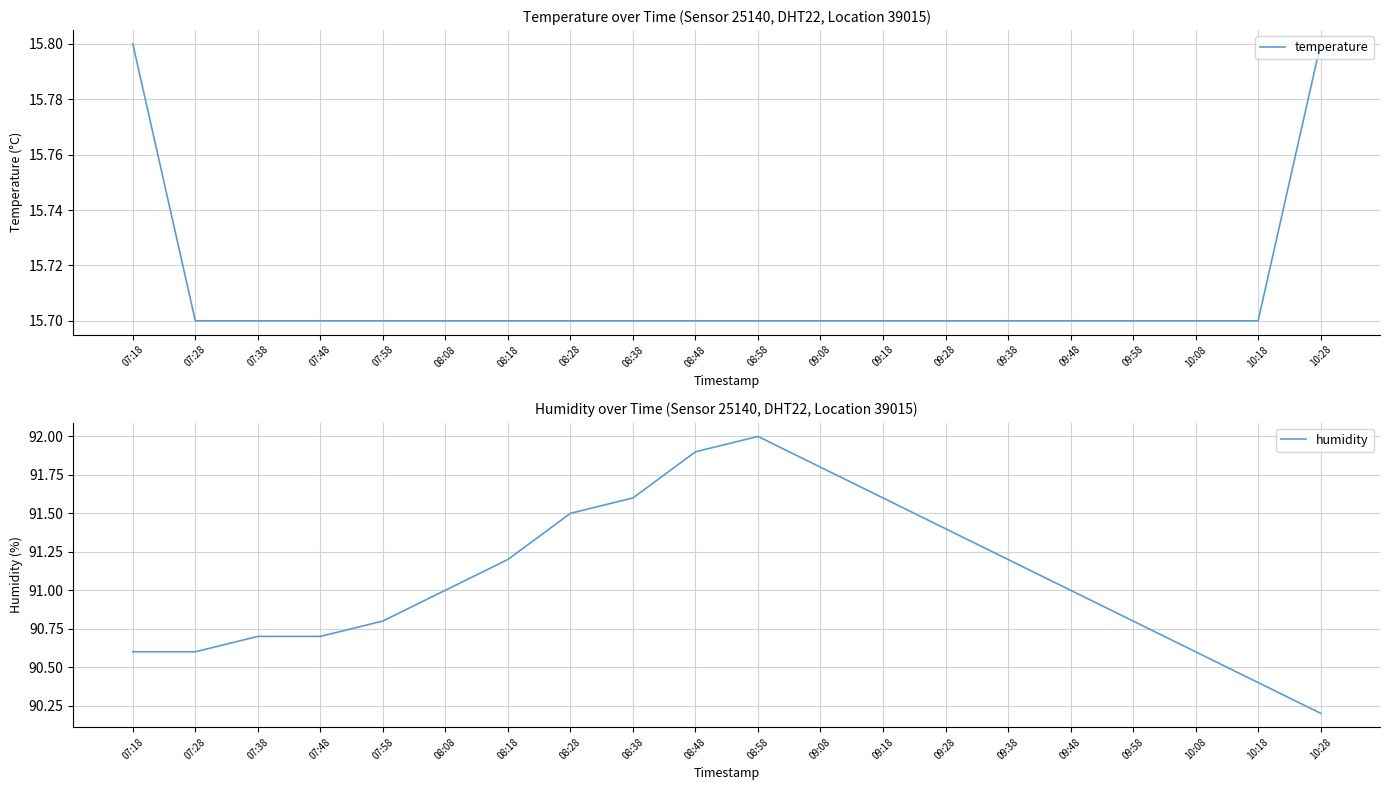

Does the chart have visible grid lines?

Yes